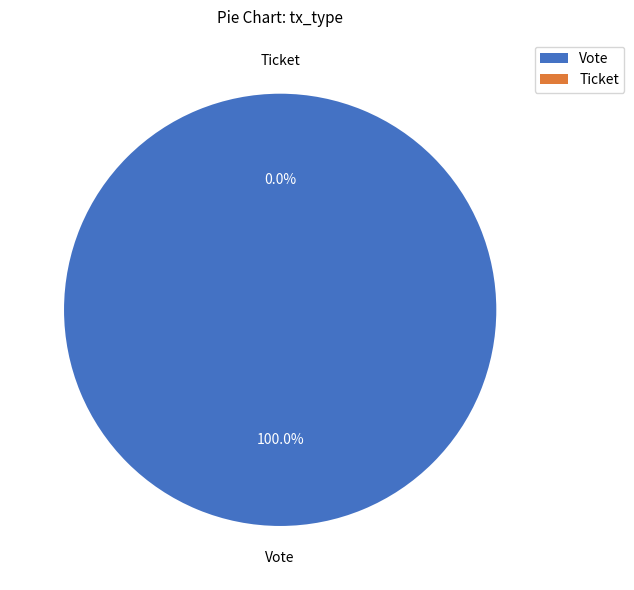

To the nearest percent, what is the difference between the largest and smallest slice percentages?

100%